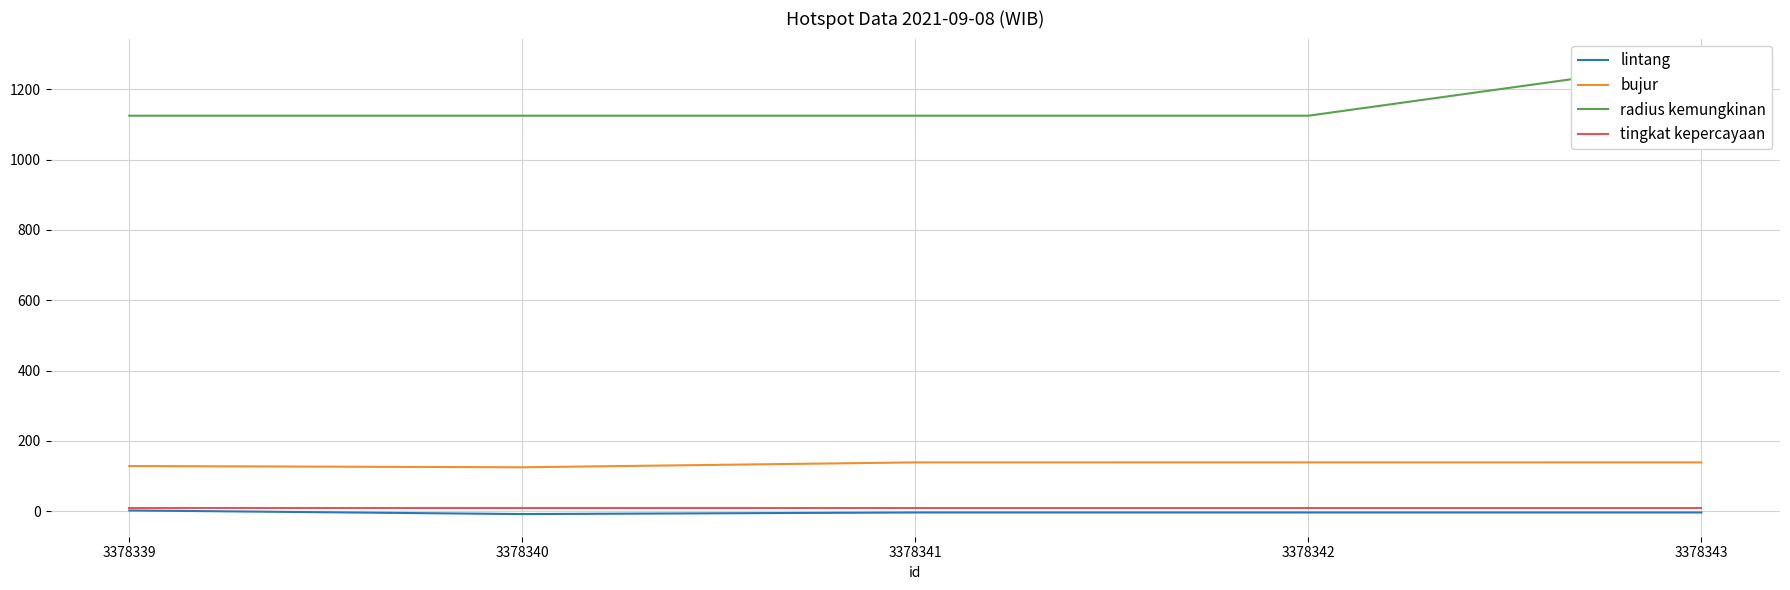

Reading right to left, extract all data points from this chart.

lintang: 3378343=-3.7	3378342=-3.7	3378341=-3.8	3378340=-8.3	3378339=2.1
bujur: 3378343=138.7	3378342=138.8	3378341=138.7	3378340=124.9	3378339=128.4
radius kemungkinan: 3378343=1280.0	3378342=1125.0	3378341=1125.0	3378340=1125.0	3378339=1125.0
tingkat kepercayaan: 3378343=8.0	3378342=8.0	3378341=8.0	3378340=8.0	3378339=8.0